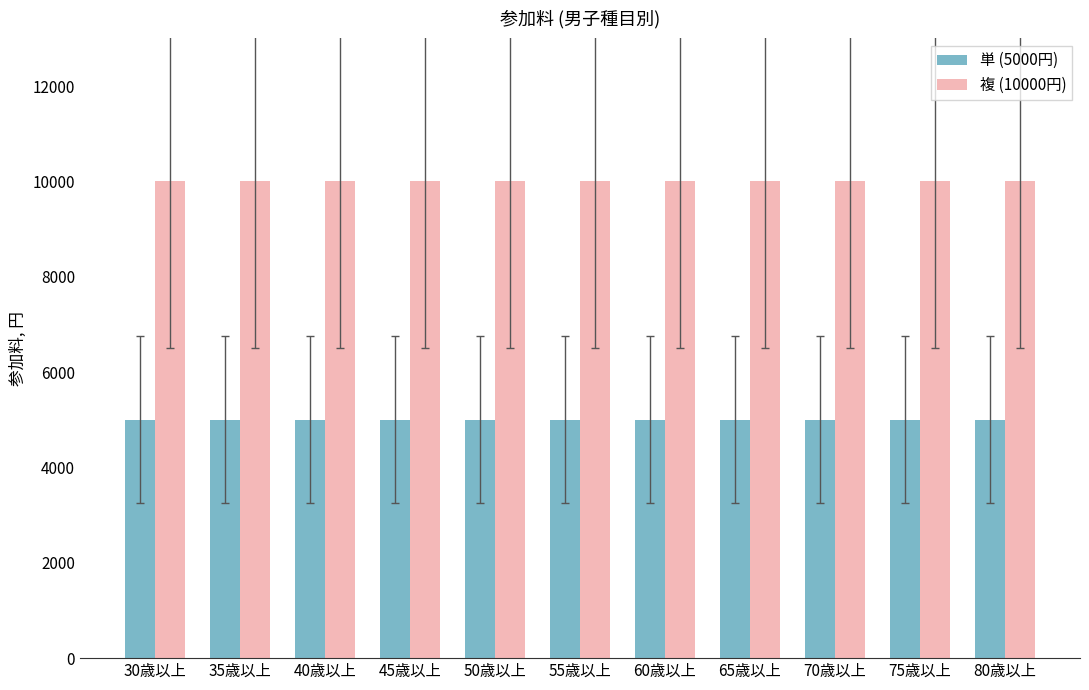

What is the average value of the 単 (5000円) series?

5000